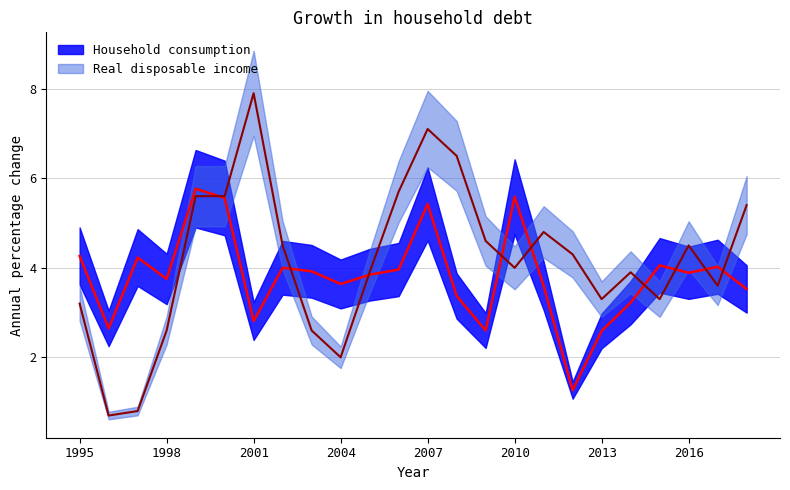

Is it true that Household consumption equals 1.8 at 2003?

False